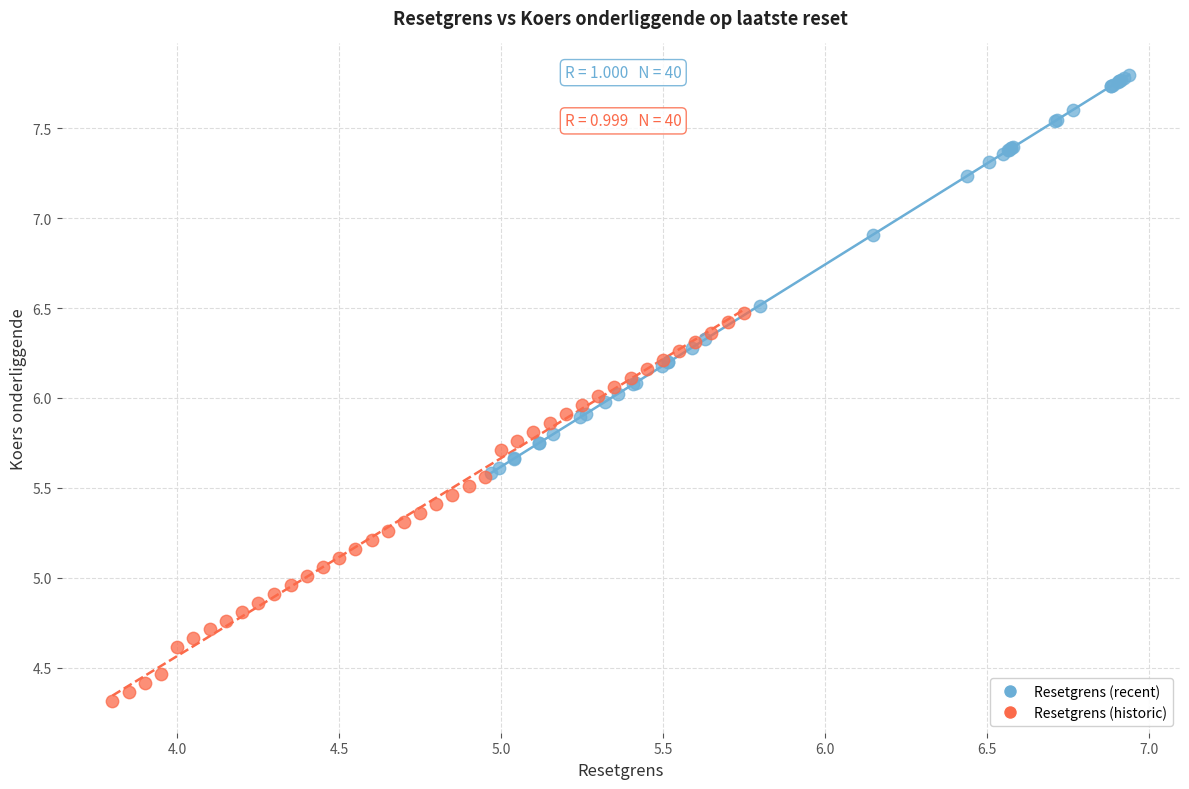

Which series contains the lowest Y value?

Resetgrens (historic)